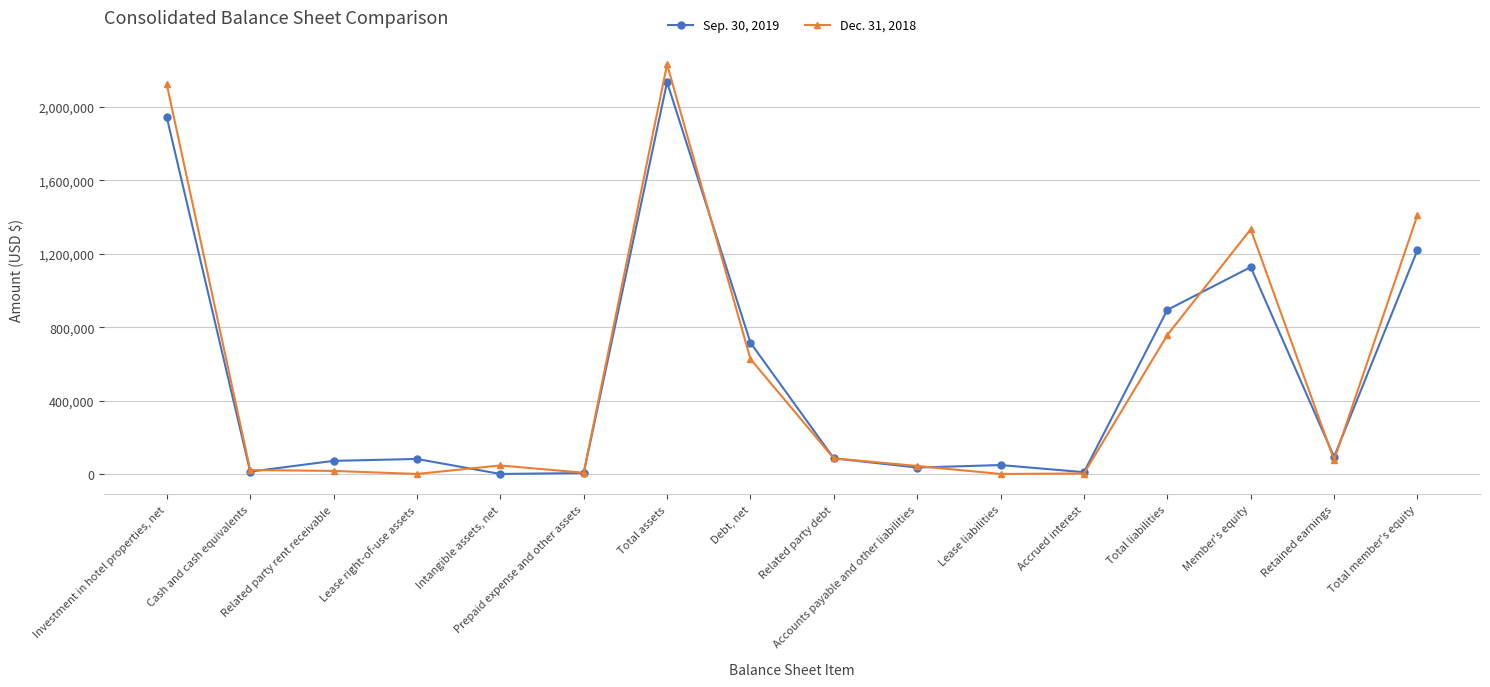

How many categories are shown in the chart?

16